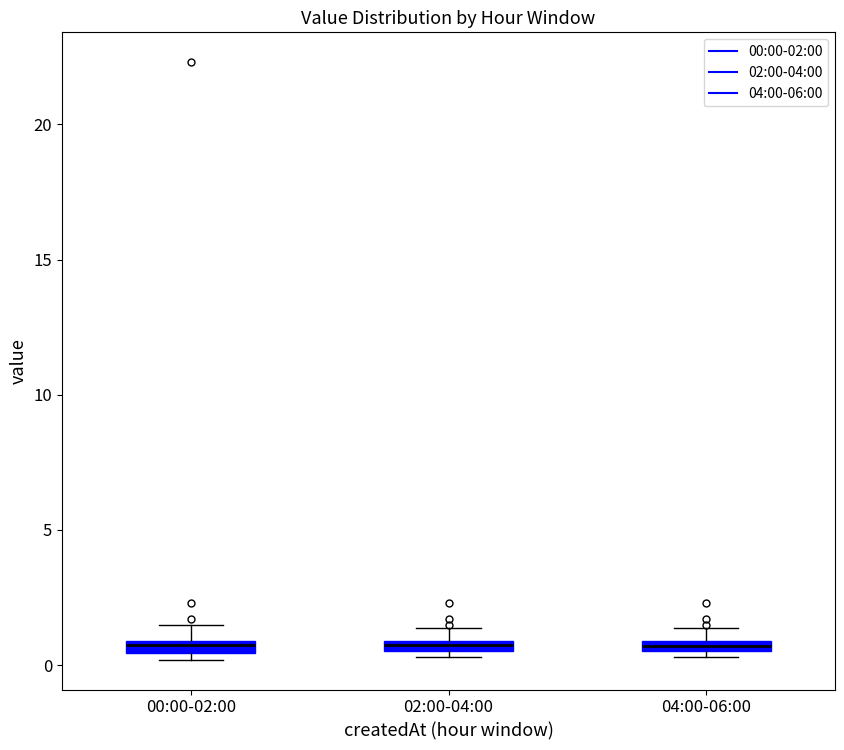

Where is the upper edge of the box for 02:00-04:00 on the y-axis? The values are not printed on the chart, so give them approximately, as read against the axis.

1.0